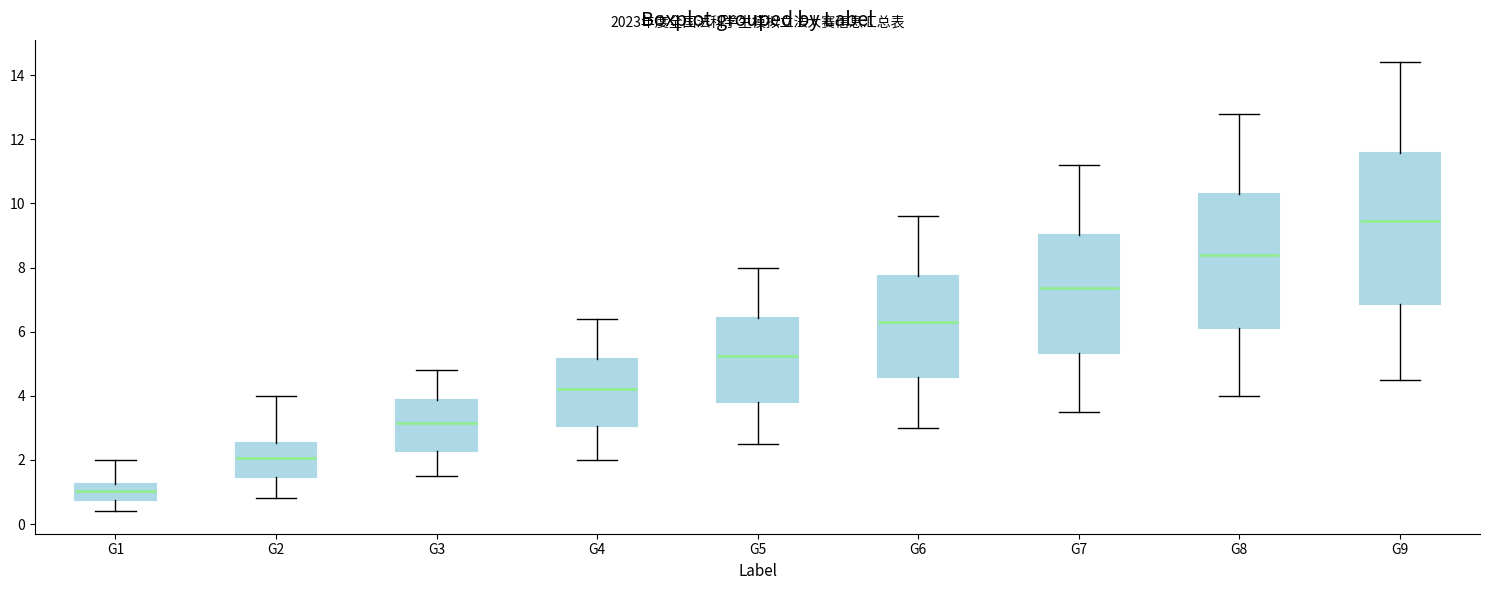

Where is the lower edge of the box for G8 on the y-axis? The values are not printed on the chart, so give them approximately, as read against the axis.

6.2